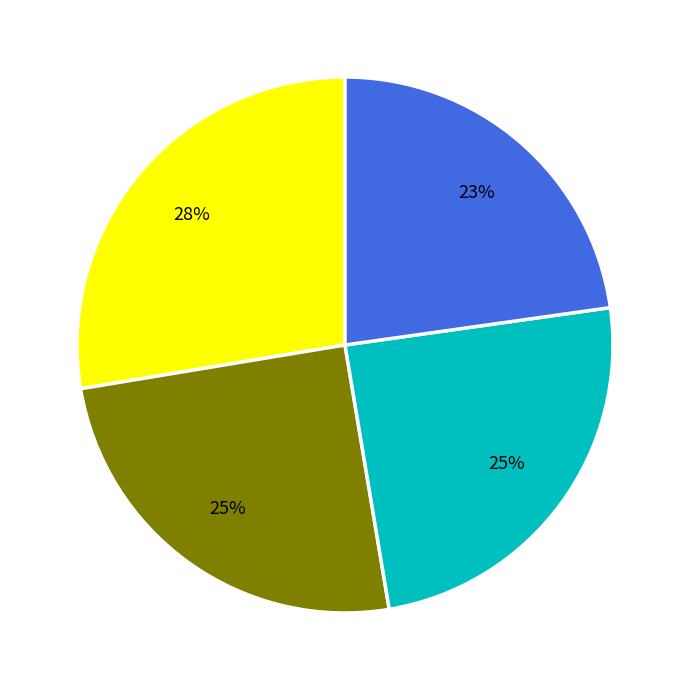

How many slices are in this pie chart?

4